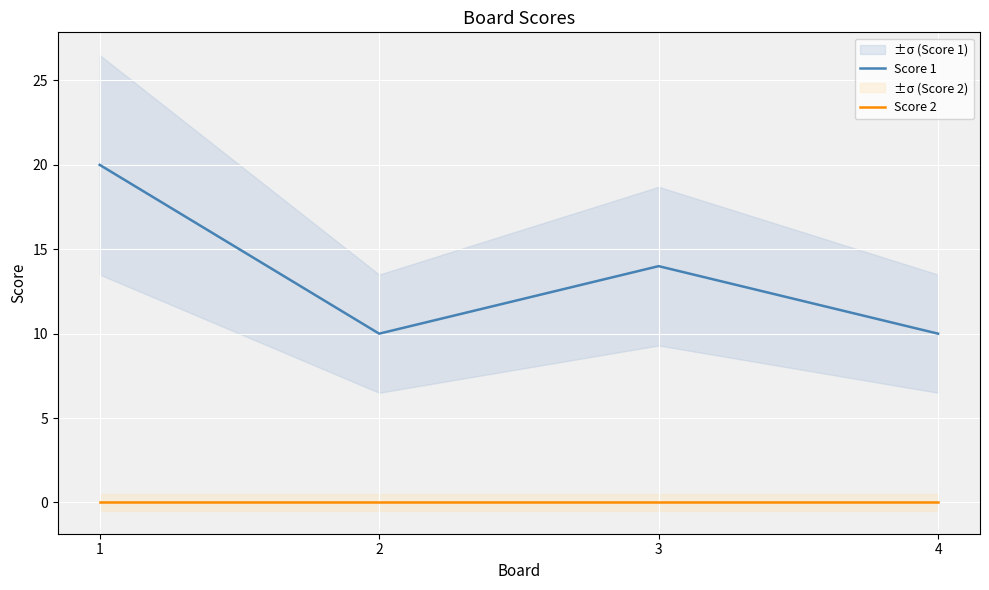

Reading left to right, extract all data points from this chart.

Score 1: 1=20	2=10	3=14	4=10
Score 2: 1=0	2=0	3=0	4=0